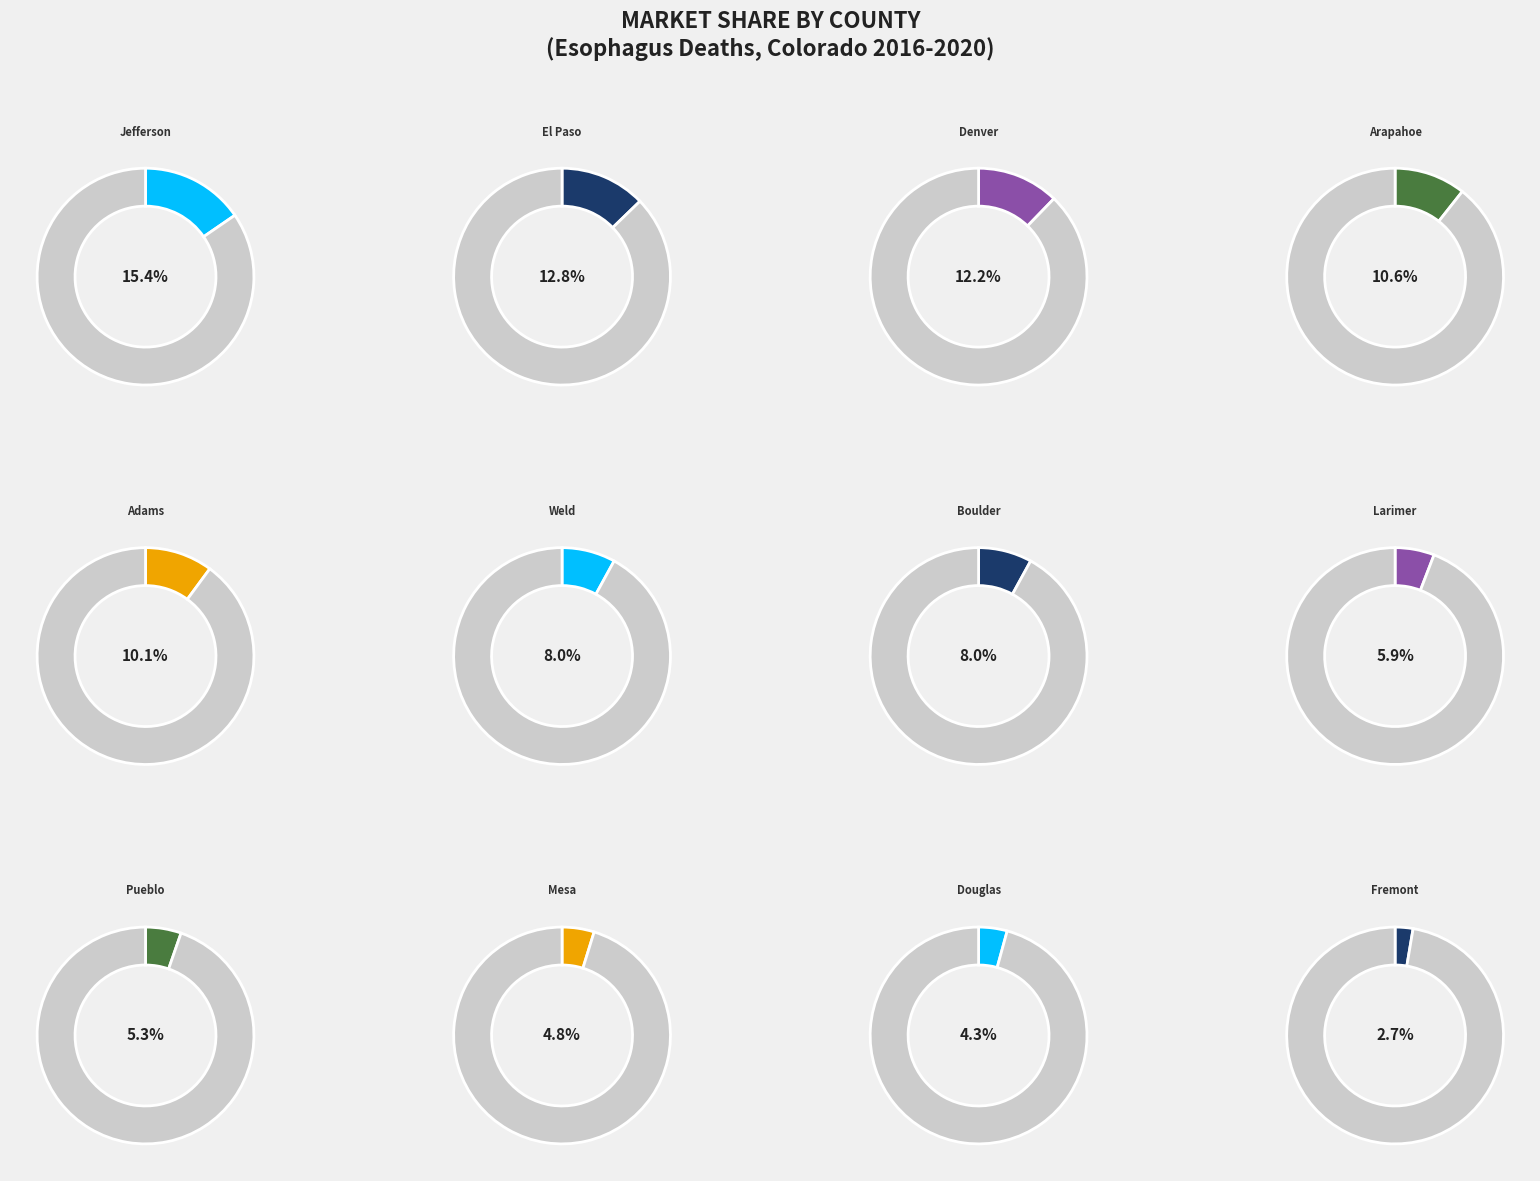

Is it true that Adams County is 20% of the pie?

False